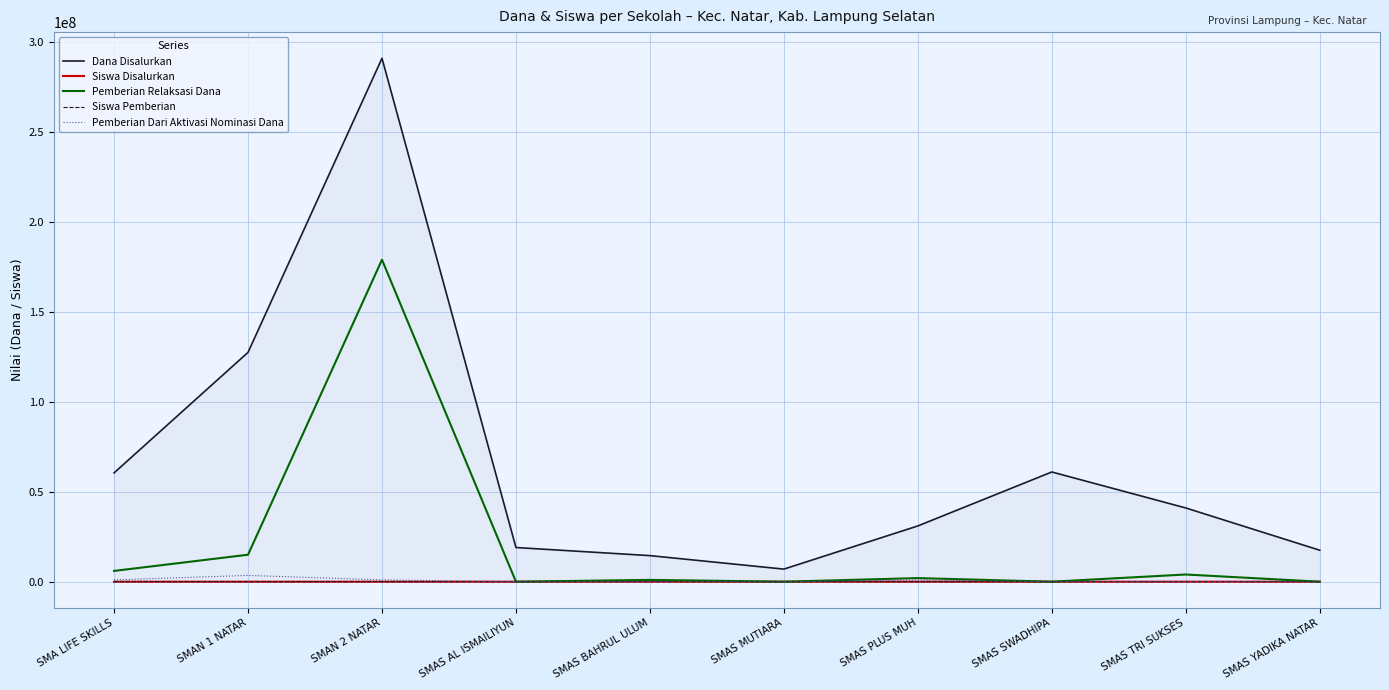

True or false: Dana Disalurkan has a value of 41000000 at SMAS TRI SUKSES.

True